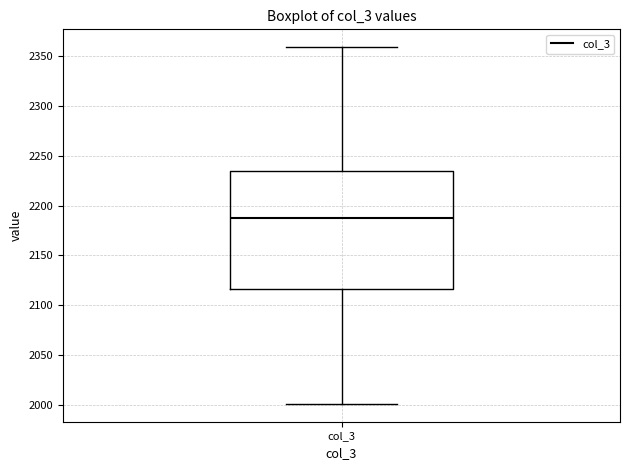

Read this box plot against the y-axis: the position of the median line, the range covered by the box, and the ends of both whiskers. The values are not printed on the chart, so give them approximately, as read against the axis.

median 2190, box 2115 to 2235, whiskers 2000 to 2360